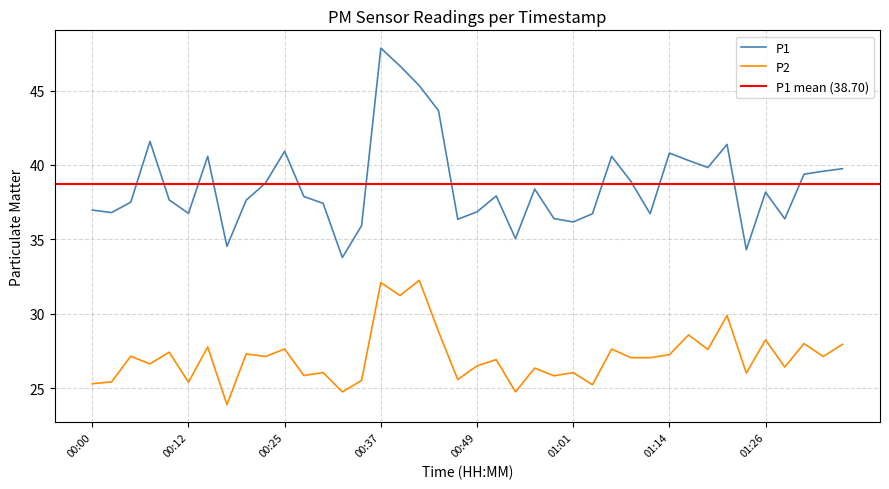

At which category does P1 reach its first local valley?

00:02